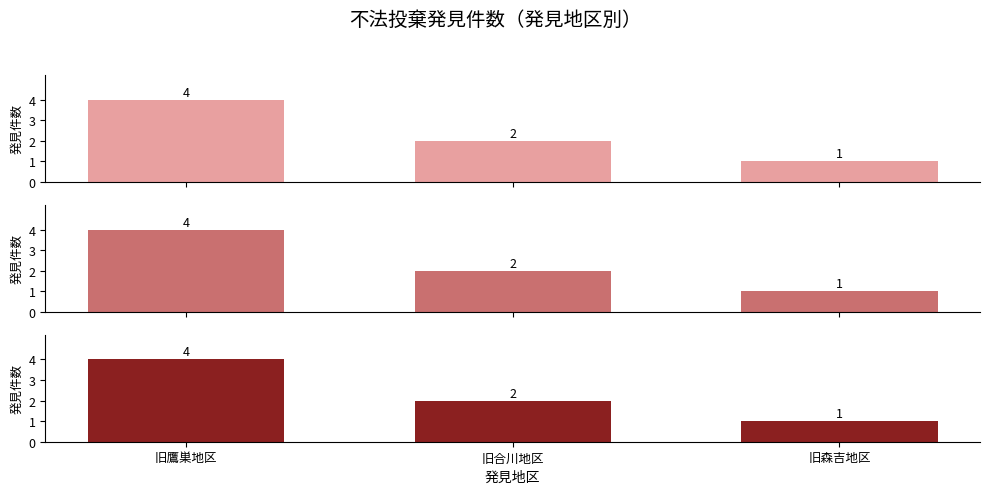

How many data points in 発見件数 (下段) are less than 2?

1